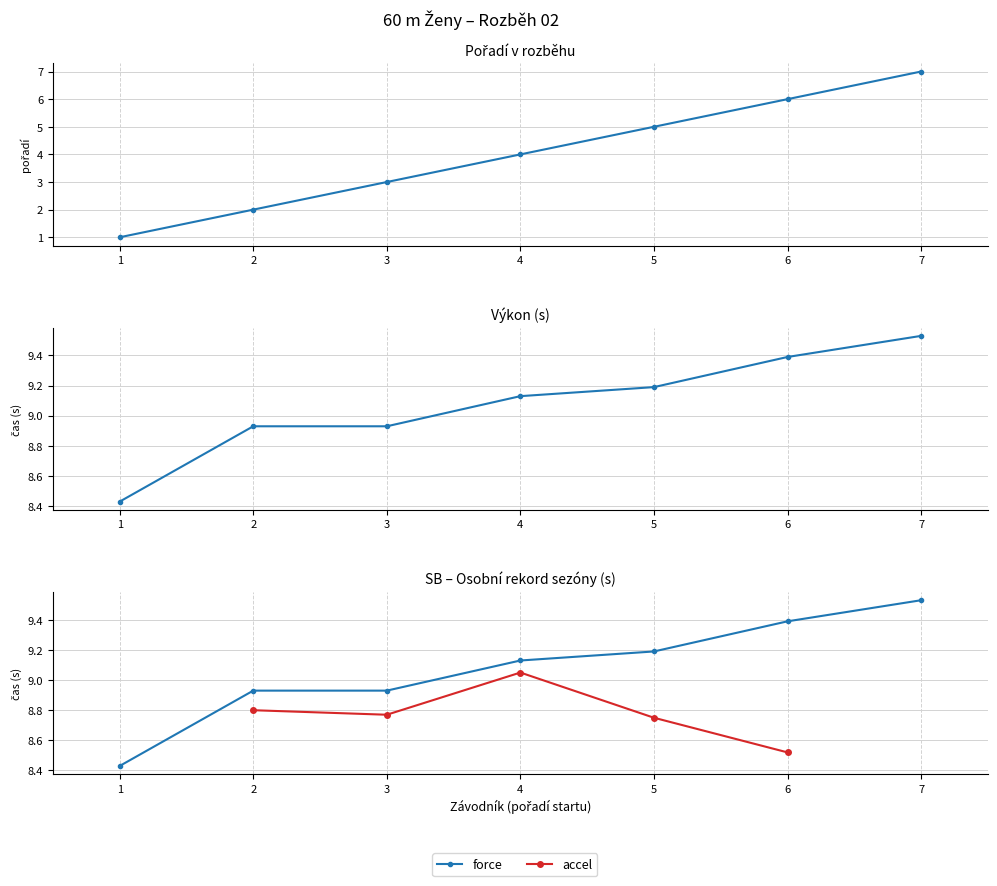

True or false: force and accel intersect in this chart.

False